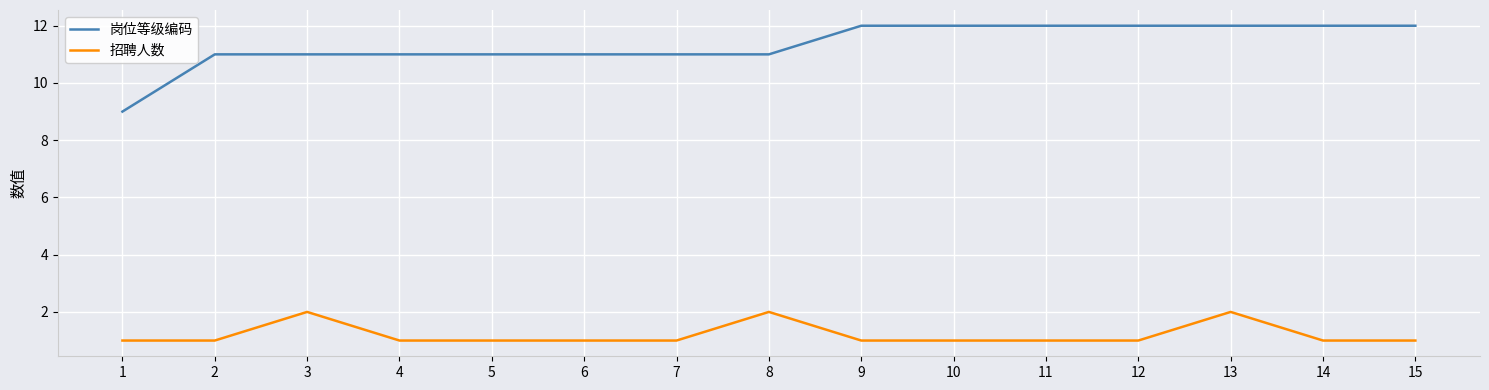

At which category is the sum across all series the highest?

13